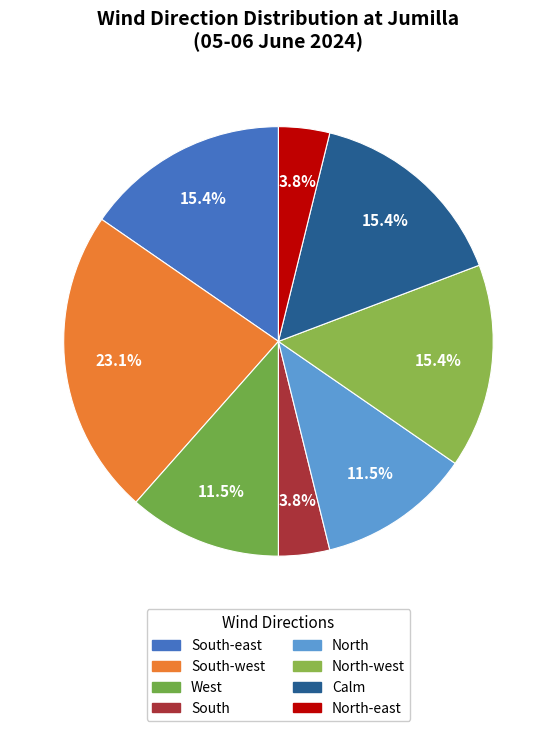

Count the number of slices in the pie.

8